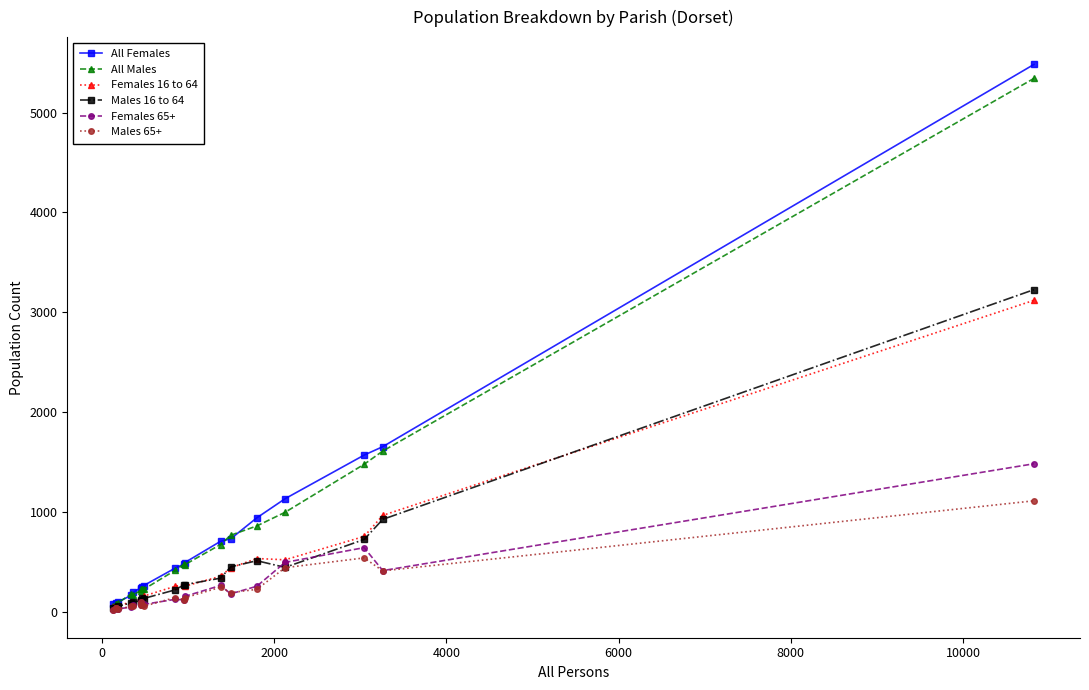

True or false: Females 16 to 64 has more than 0 points higher than both neighbors.

True